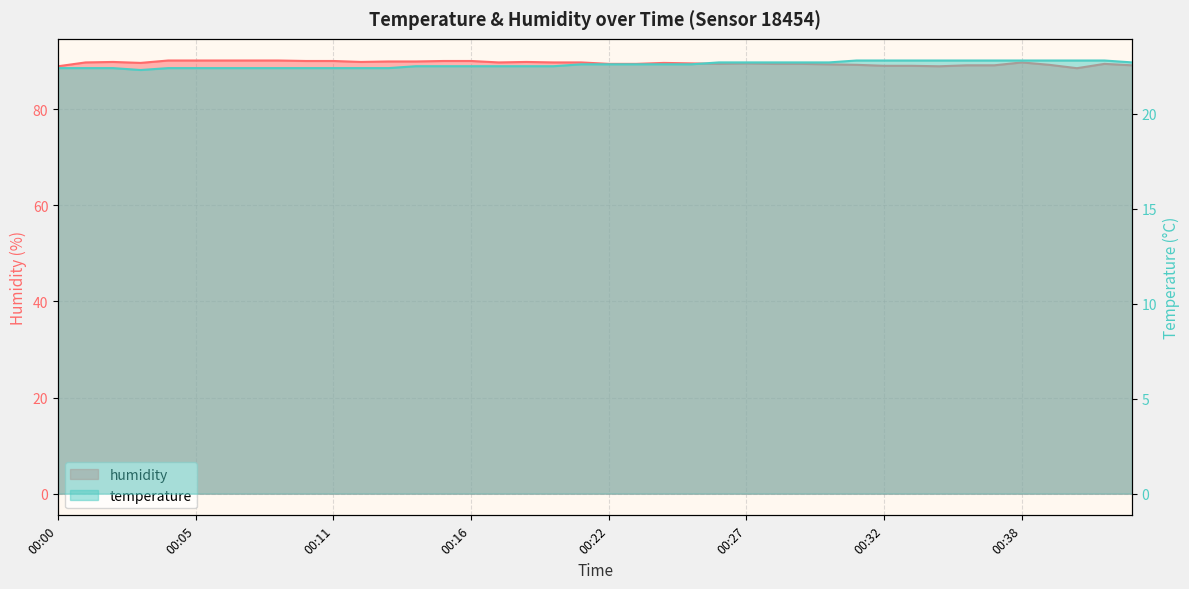

Rank the series by their maximum value, from highest to lowest.

humidity, temperature